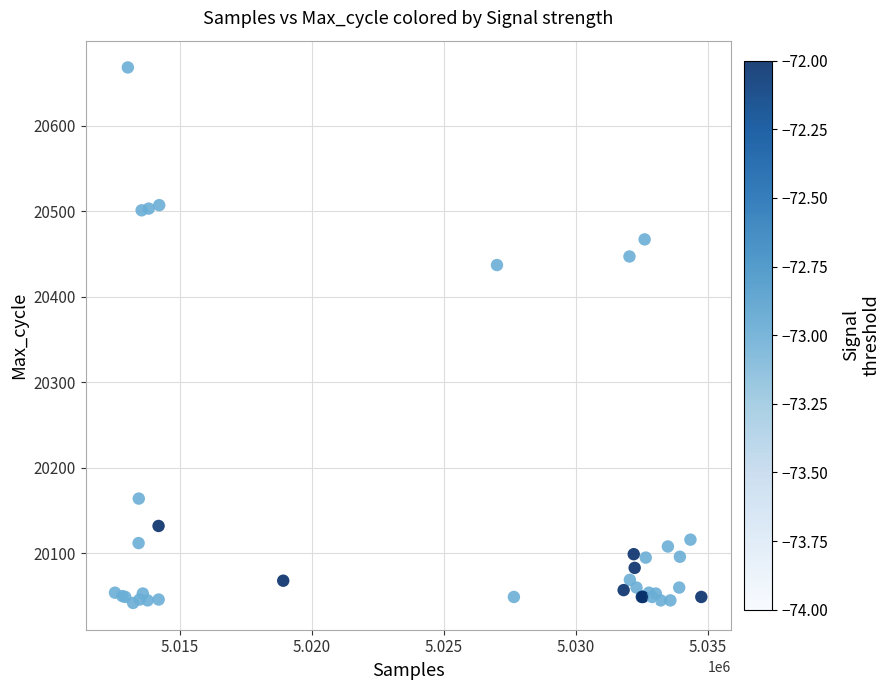

What Y value in the scatter plot is closest to 20355?

20437